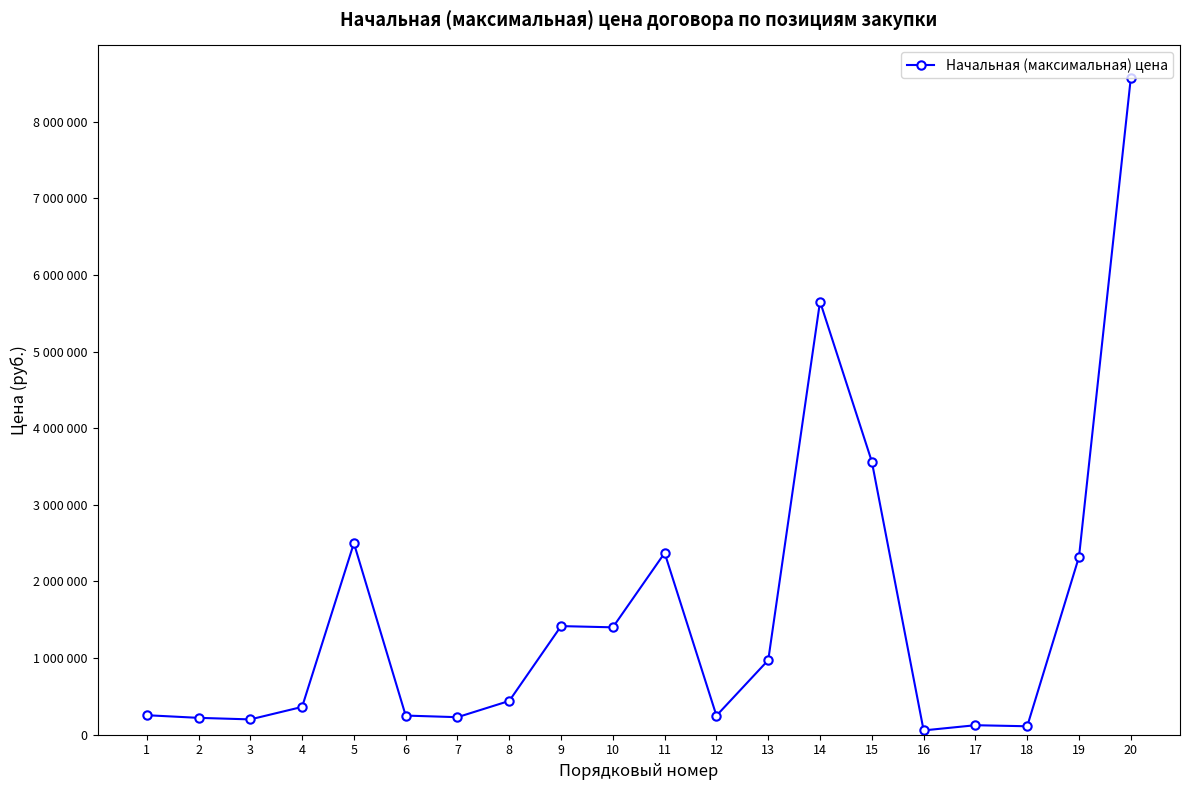

Is this an area chart (filled region under the line)?

No